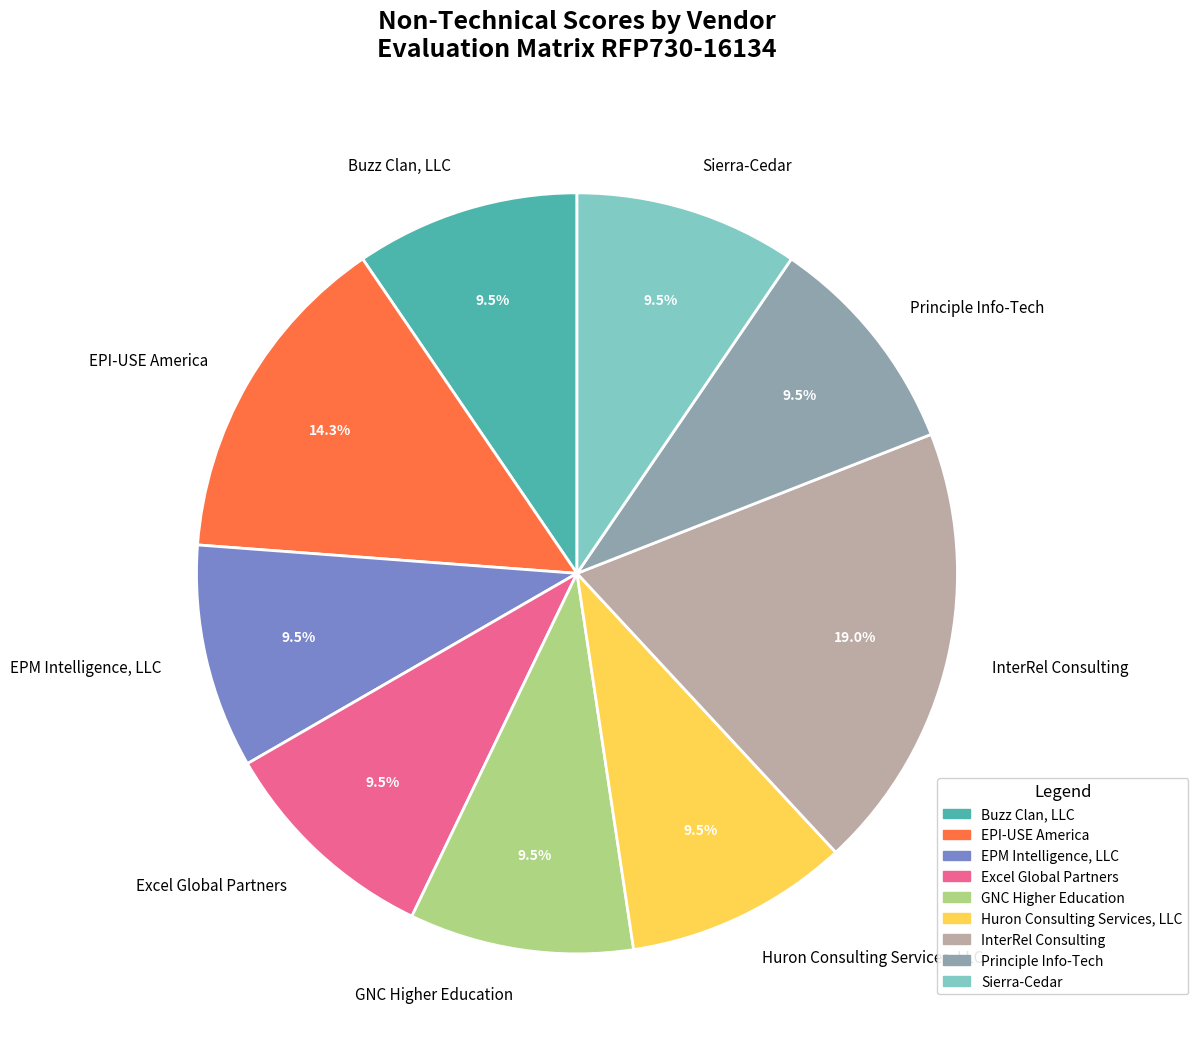

How many slices are in this pie chart?

9